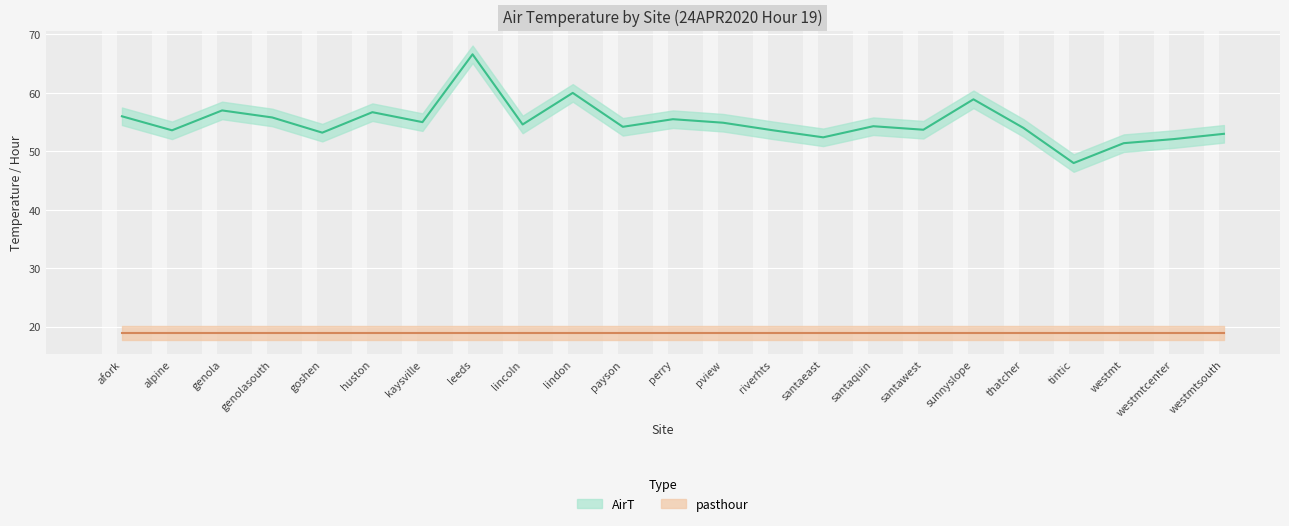

What is the change in value from leeds to payson?

-12.4